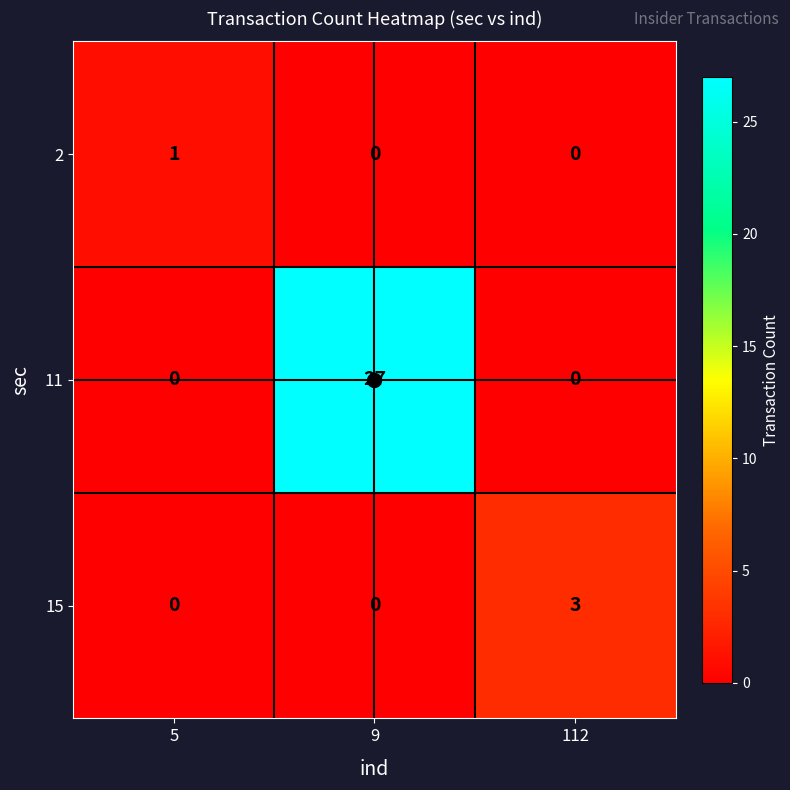

The value of 15 at 112 is 3. True or false?

True